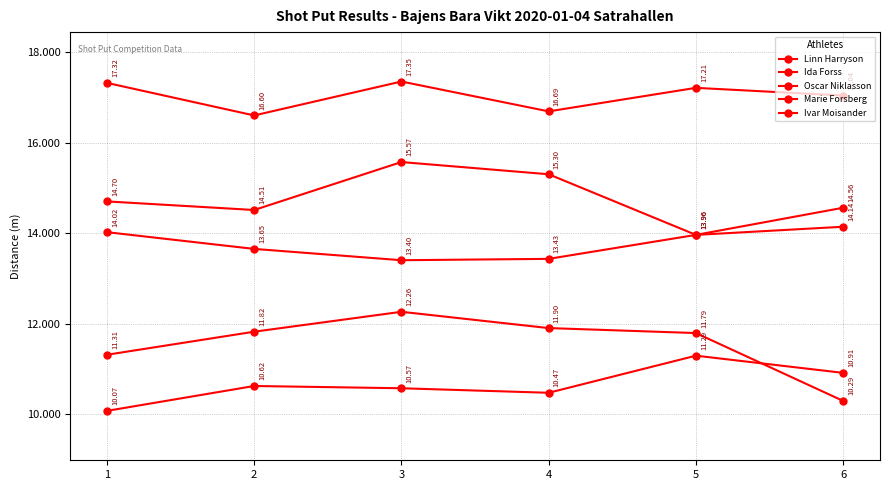

What is the spread (max minus min) of values at 6?

6.8